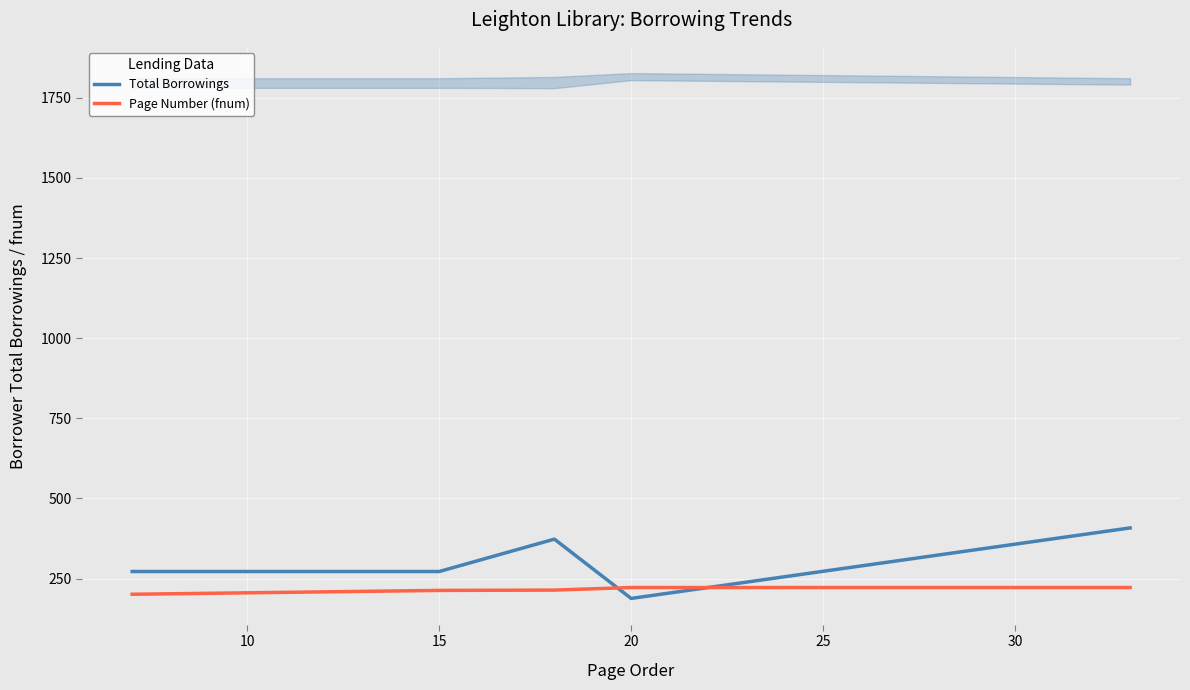

What is the difference between the second highest and second lowest values in the Page Number (fnum) series?

9